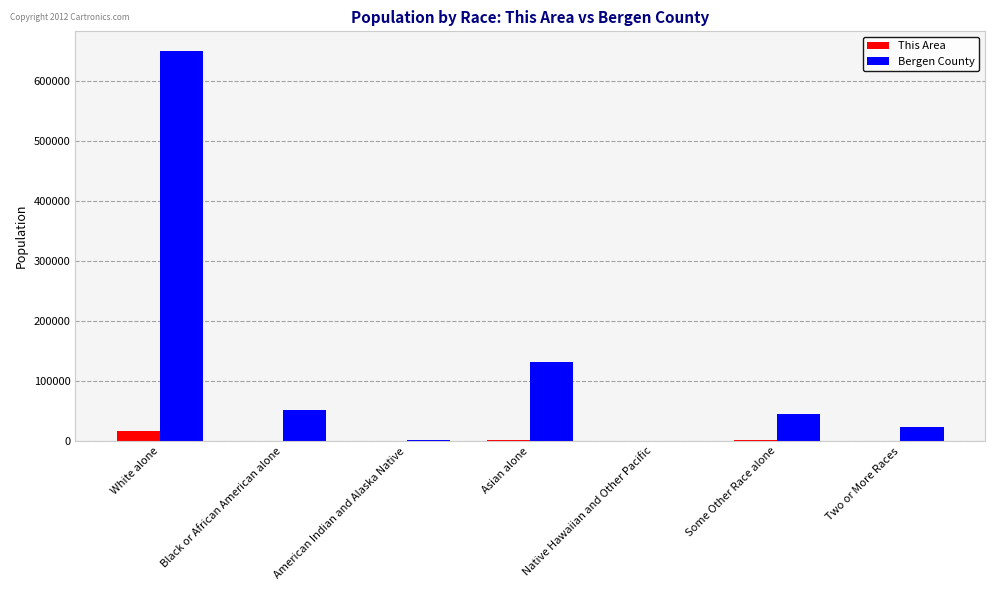

Which series has the largest range (max minus min)?

Bergen County